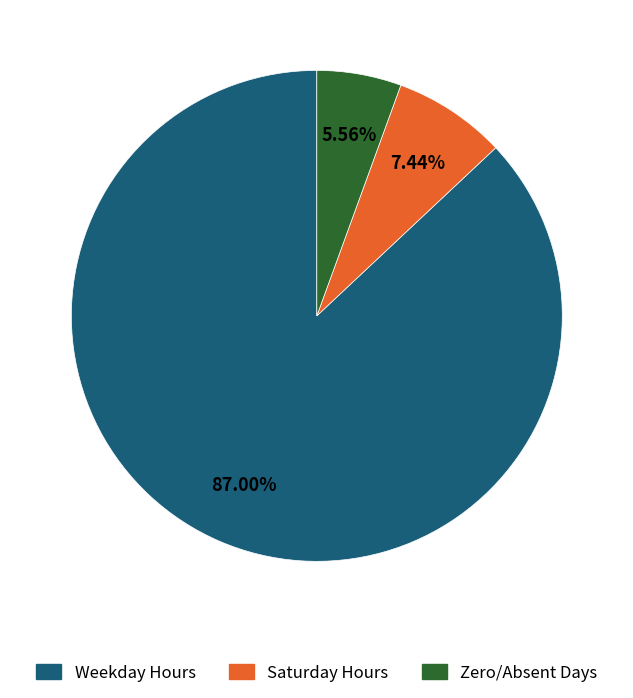

Is there any slice that represents more than half of the pie?

Yes